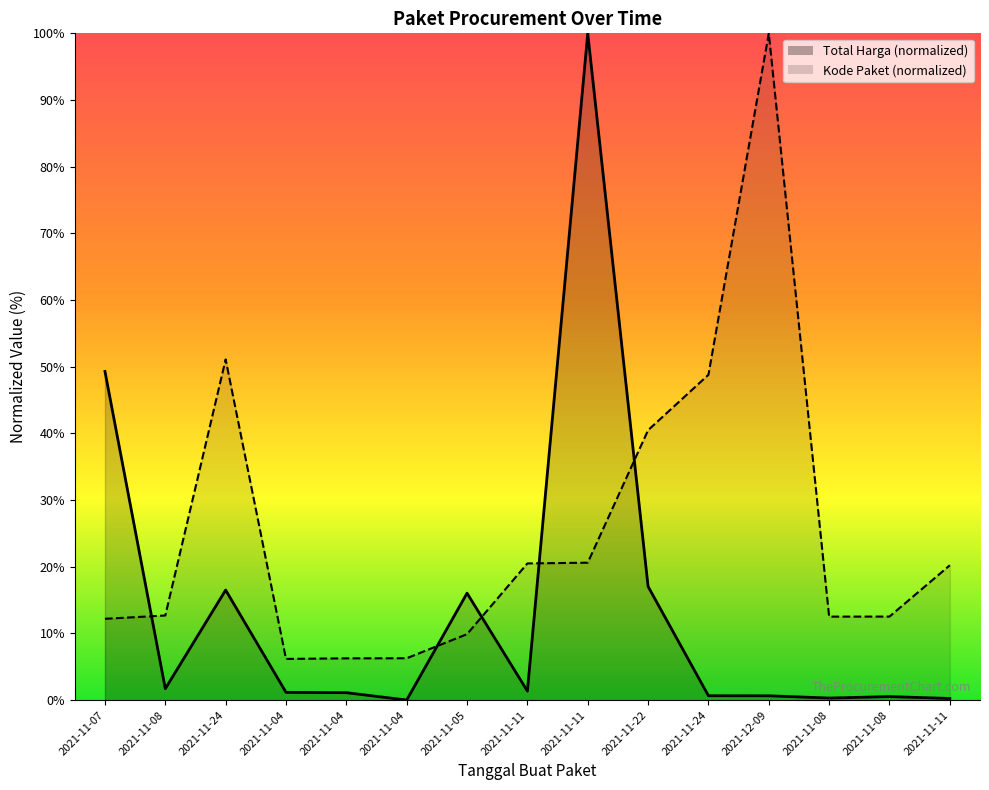

What is the difference between the highest and lowest values at 2021-11-11?

19.1